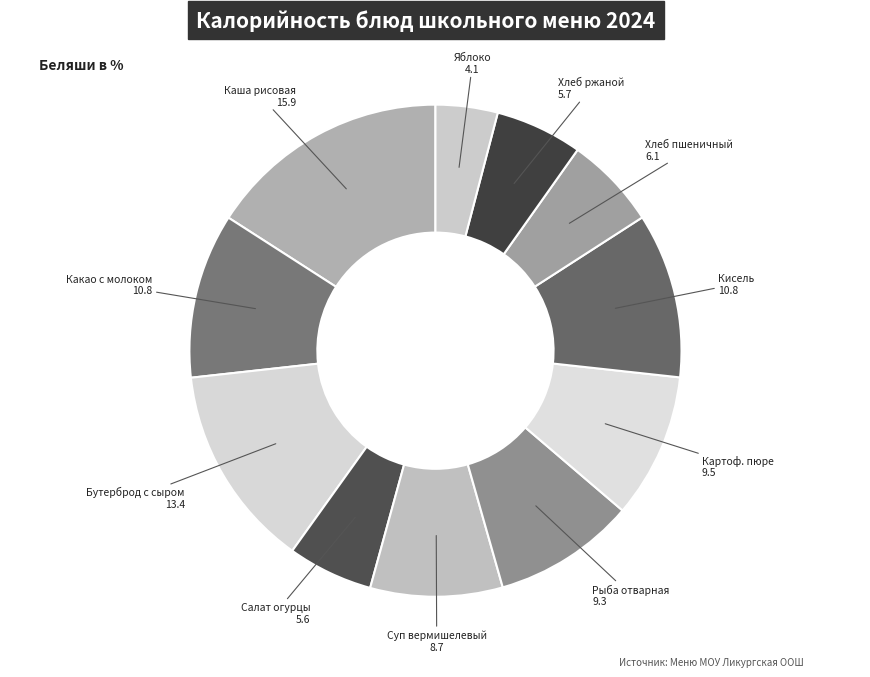

Is Бутерброд с сыром the majority of the pie?

No